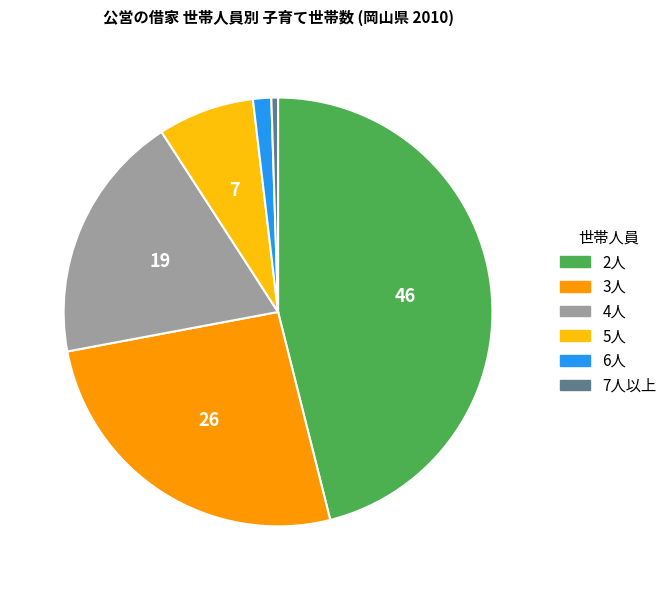

The 6人 slice represents 11% of the pie. True or false?

False